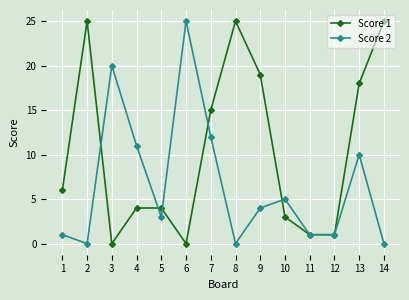

Reading left to right, list all the values displayed in this chart.

Score 1: 1=6	2=25	3=0	4=4	5=4	6=0	7=15	8=25	9=19	10=3	11=1	12=1	13=18	14=25
Score 2: 1=1	2=0	3=20	4=11	5=3	6=25	7=12	8=0	9=4	10=5	11=1	12=1	13=10	14=0